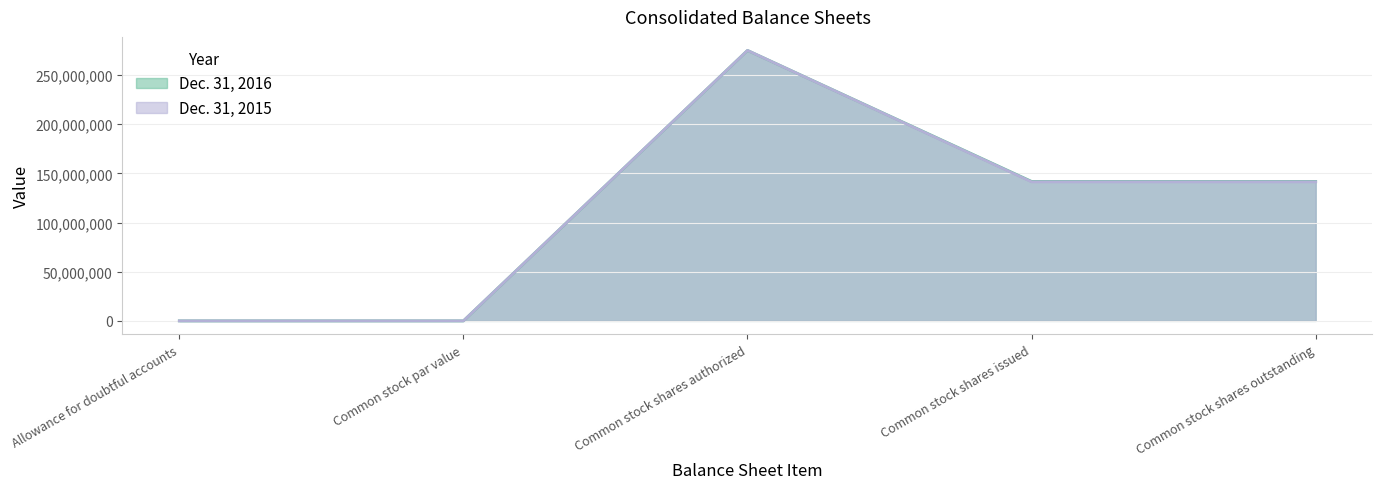

Rank the categories by Dec. 31, 2015 value from highest to lowest.

Common stock shares authorized, Common stock shares issued, Common stock shares outstanding, Allowance for doubtful accounts, Common stock par value